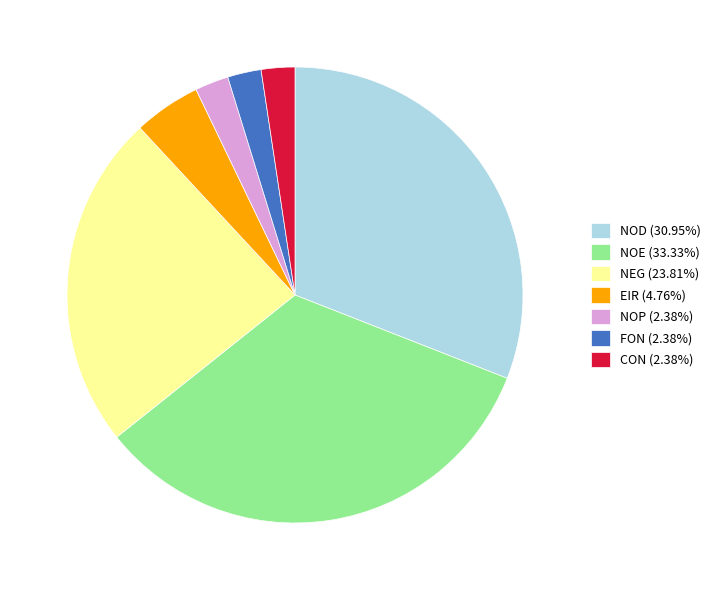

Combined, do NOD (30.95%) and CON (2.38%) account for over 50%?

No